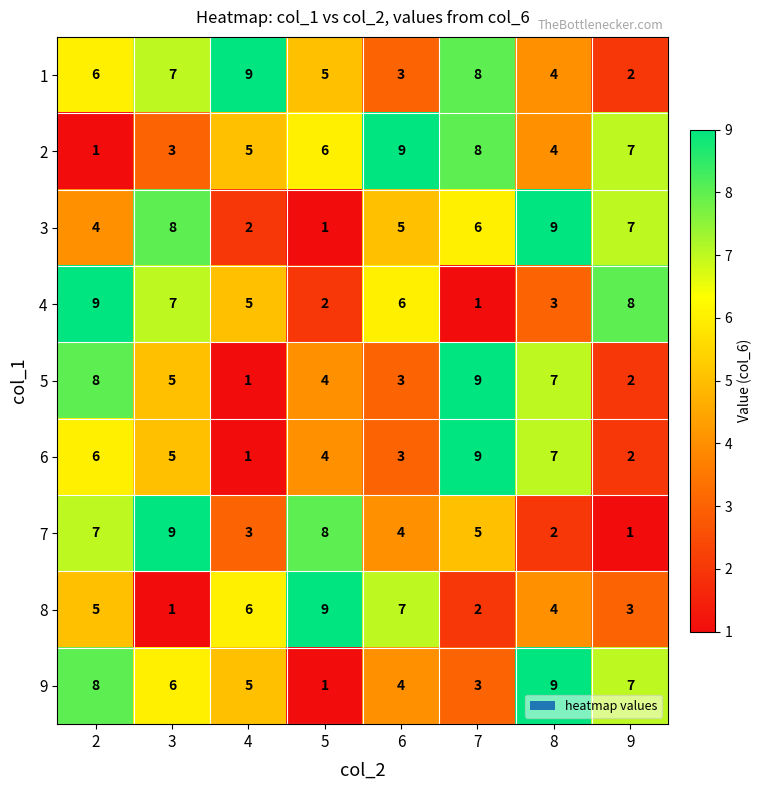

What is the spread (max minus min) of values at 8?

7